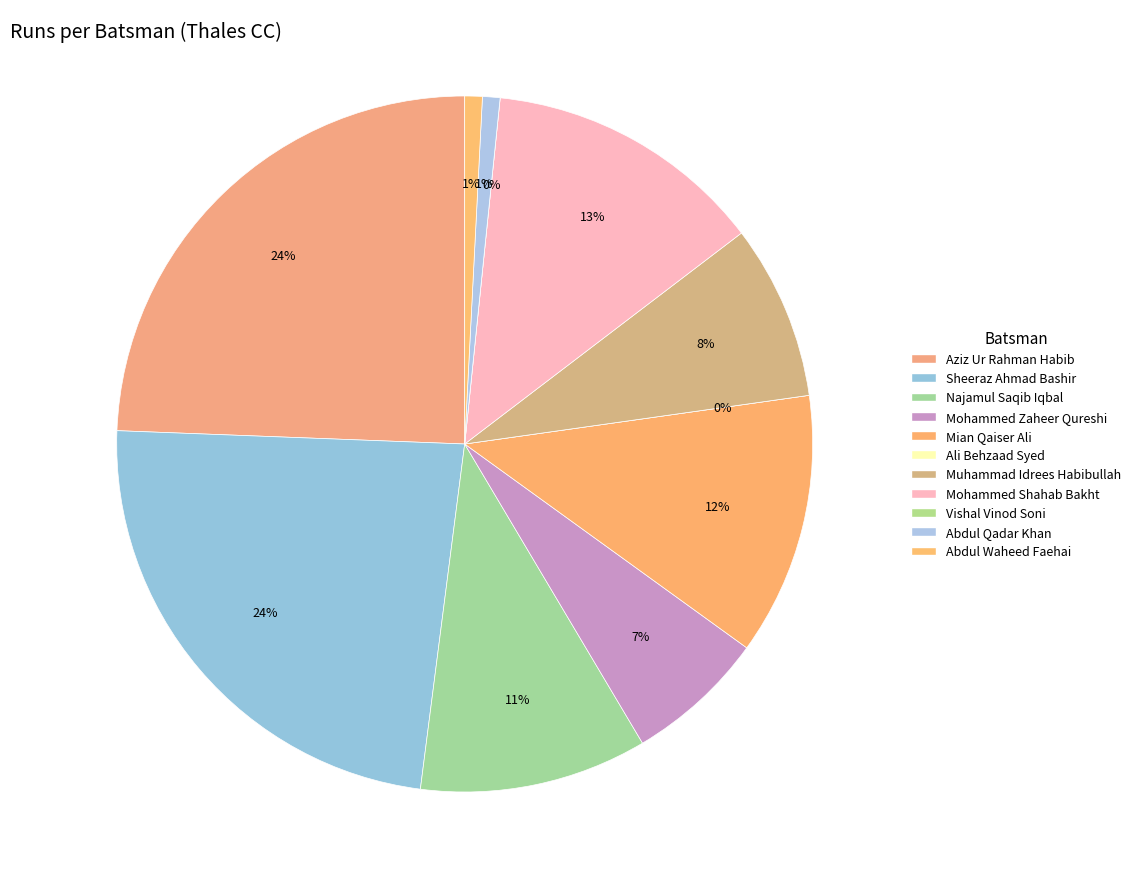

What percentage do Sheeraz Ahmad Bashir and Aziz Ur Rahman Habib together represent?

48.0%